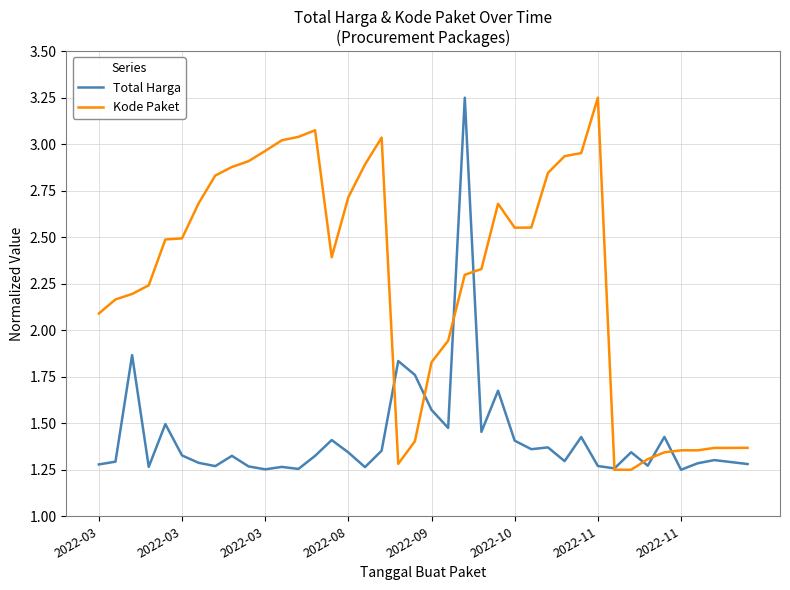

Which series has the largest total across all categories?

Kode Paket